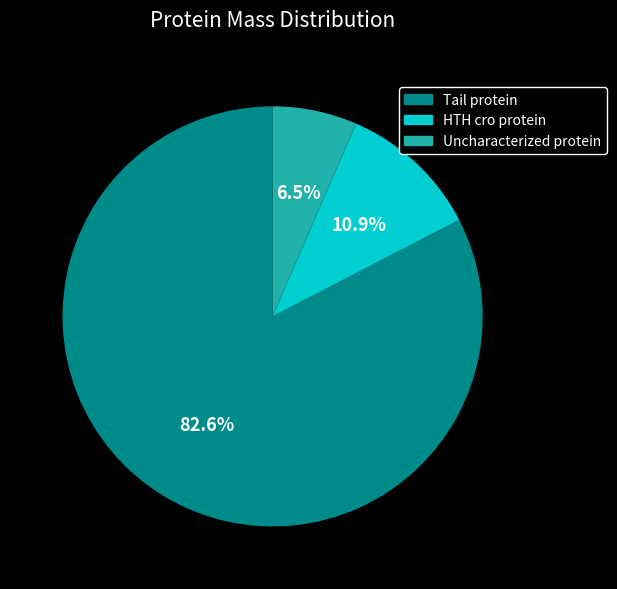

Which slice is the largest?

Tail protein